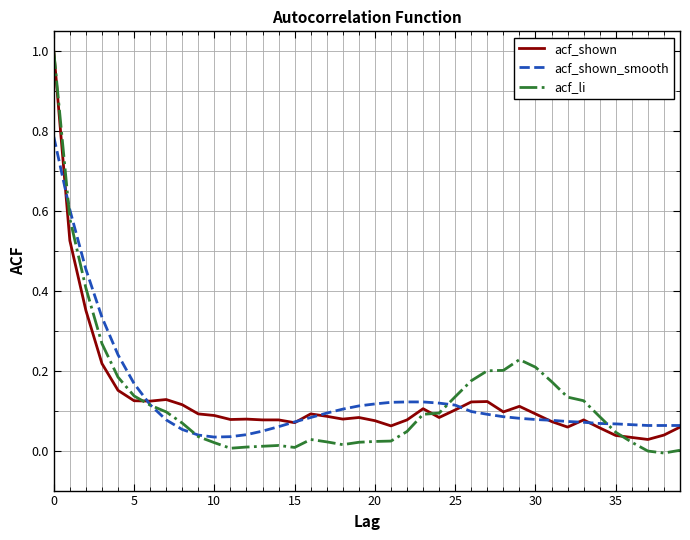

What is the highest value of the acf_shown series?

1.0